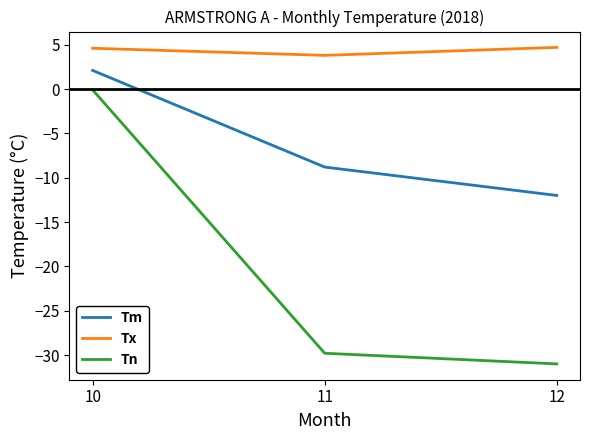

What is the maximum value for Tm?

2.1